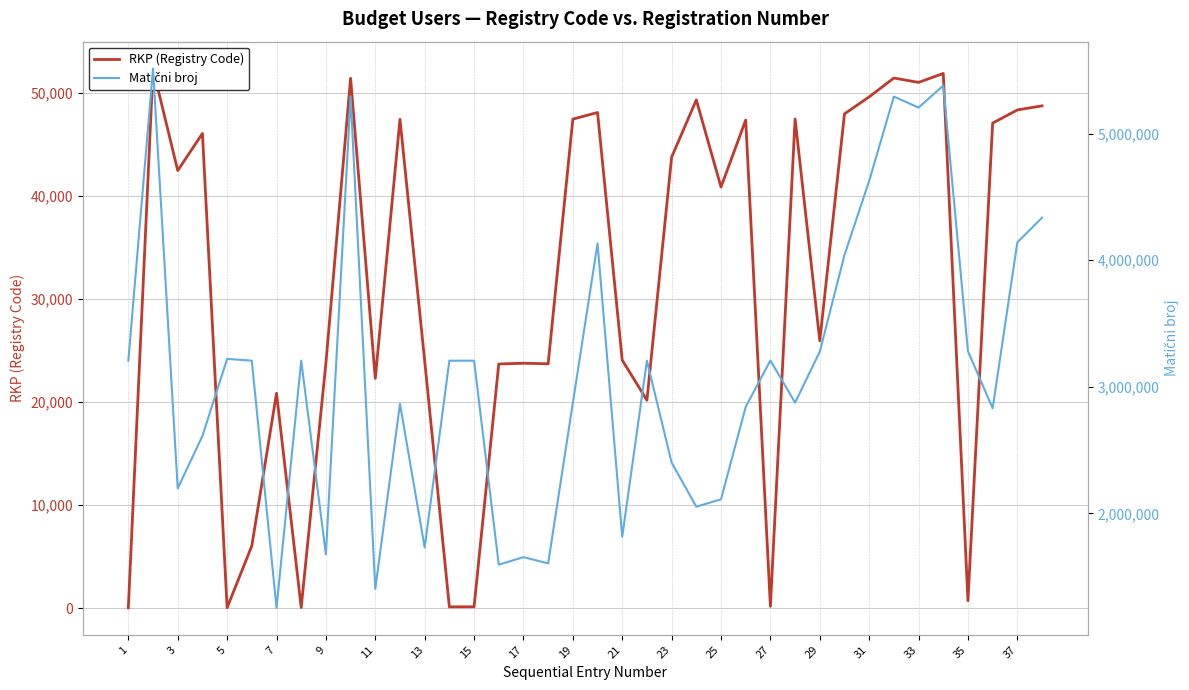

Which series has the widest spread of values?

Matični broj